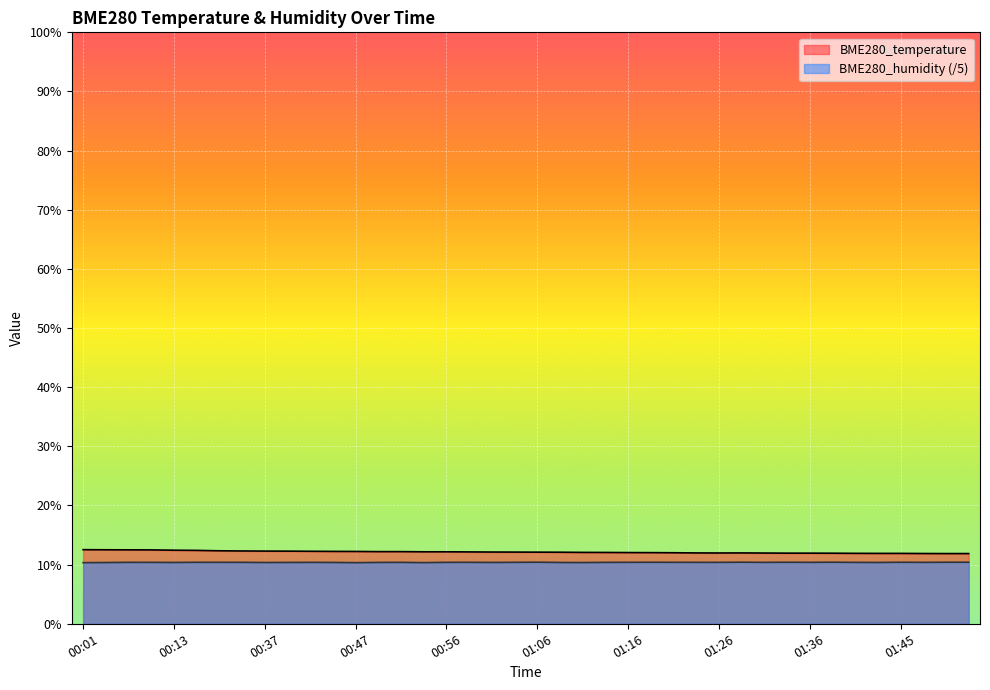

At which category is the sum across all series the highest?

00:06